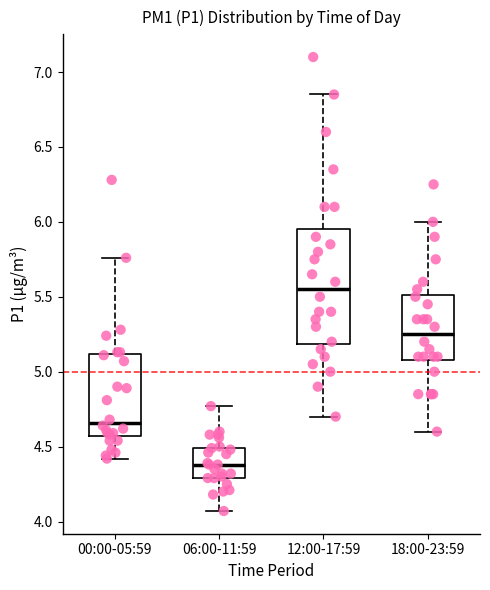

Where does the lower whisker of the box for 18:00-23:59 end on the y-axis? The values are not printed on the chart, so give them approximately, as read against the axis.

4.60